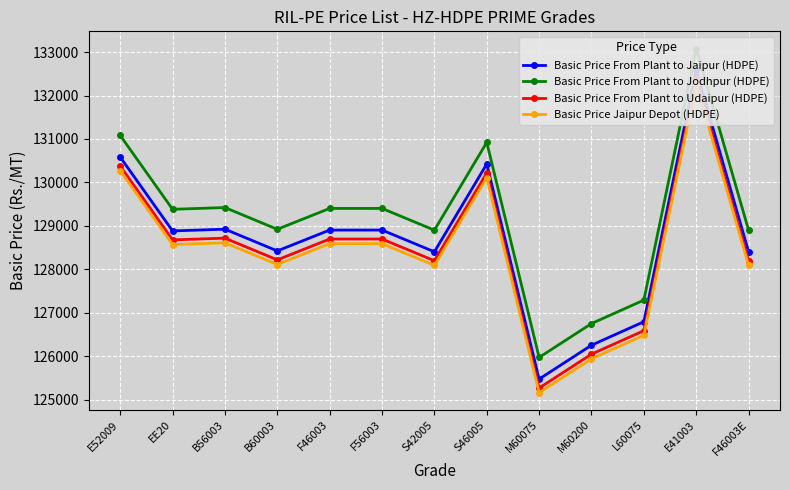

Which has a higher value, F46003E or M60200?

F46003E